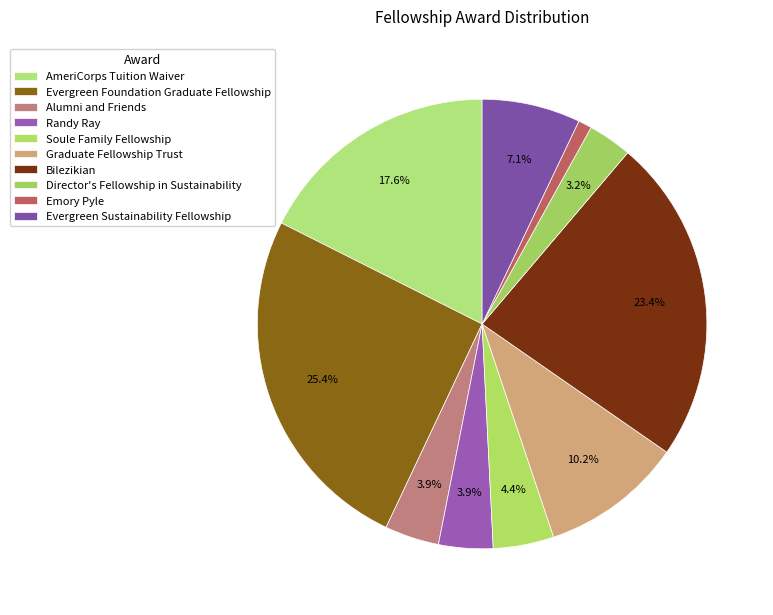

How many slices are in this pie chart?

10